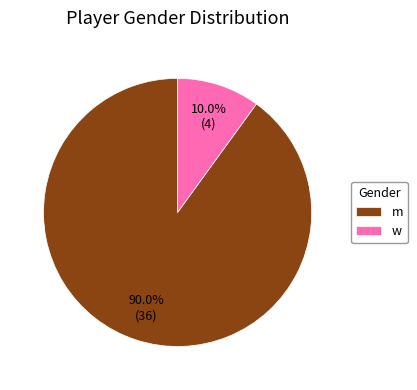

To the nearest percent, what is the difference between the m and w slice percentages?

80%